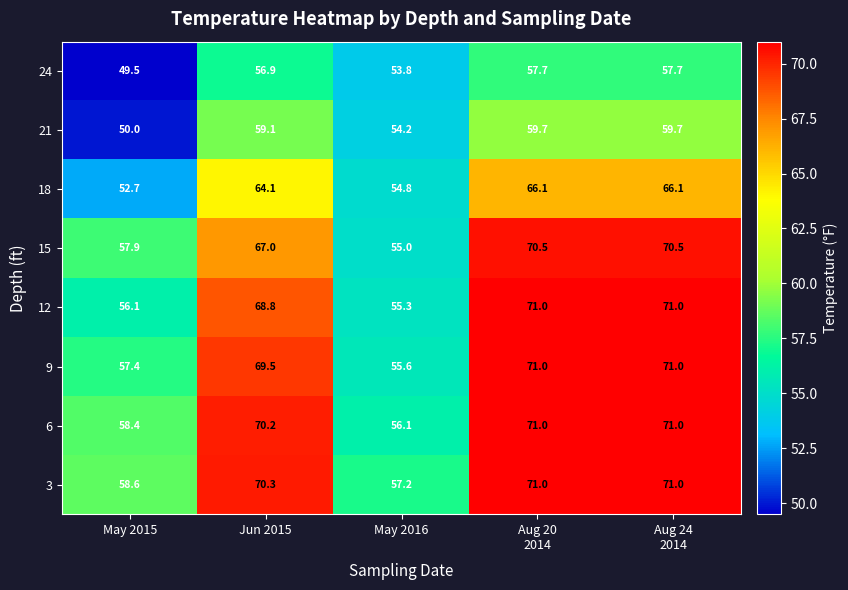

At which label does 6 first exceed 70?

Jun 2015